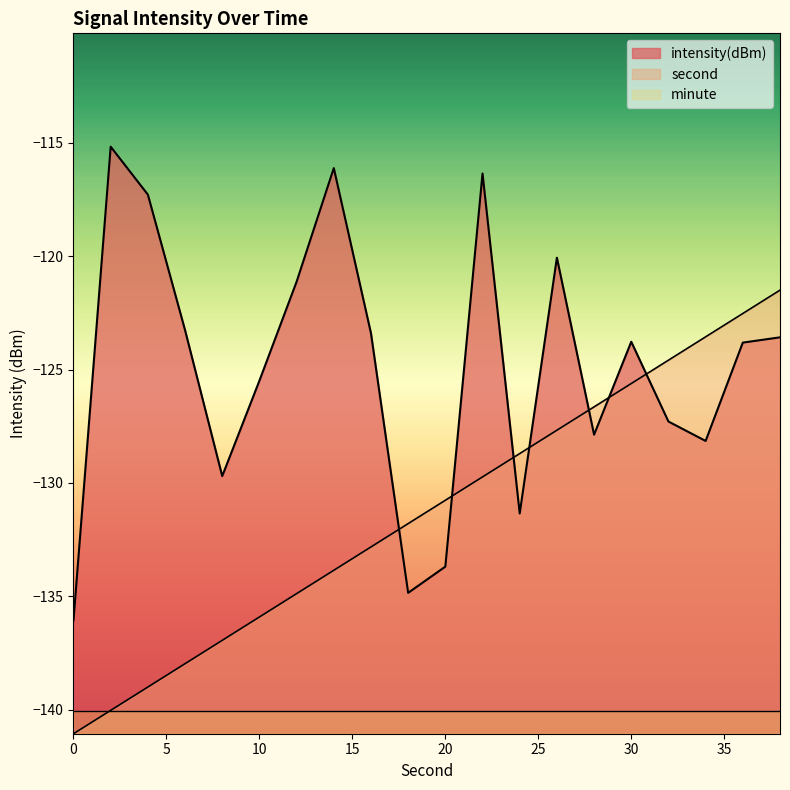

What is the difference between the highest and lowest values at 14?

17.7